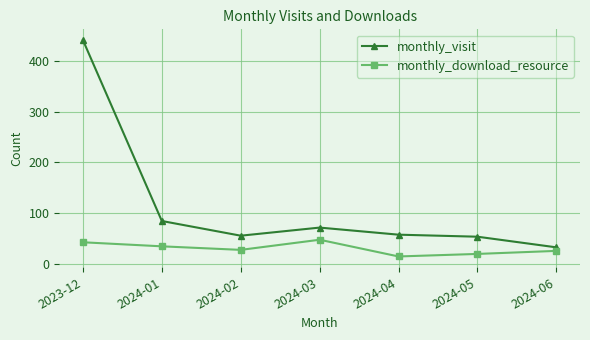

True or false: monthly_visit and monthly_download_resource cross at least once.

False